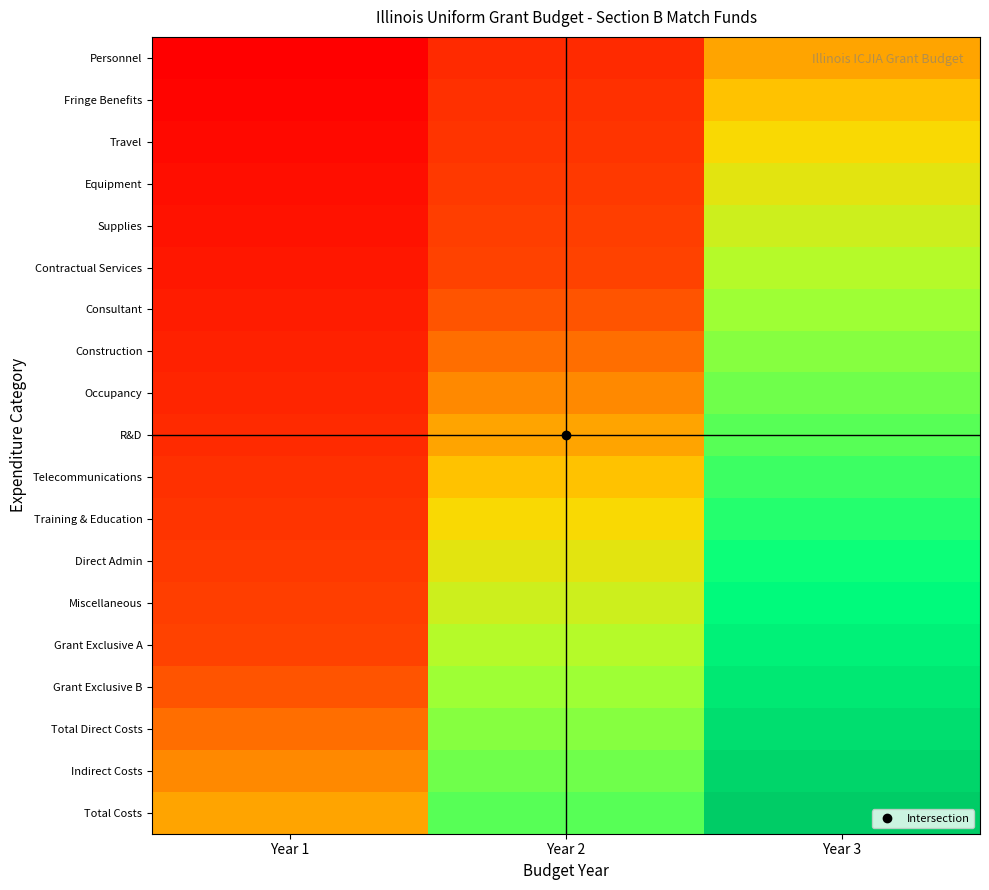

At which category does the chart reach its minimum across all series?

Year 1